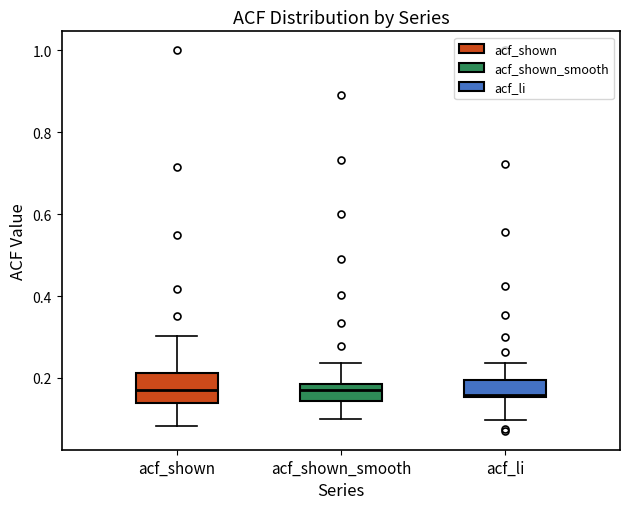

Where does the upper whisker of the box for acf_li end on the y-axis? The values are not printed on the chart, so give them approximately, as read against the axis.

0.24